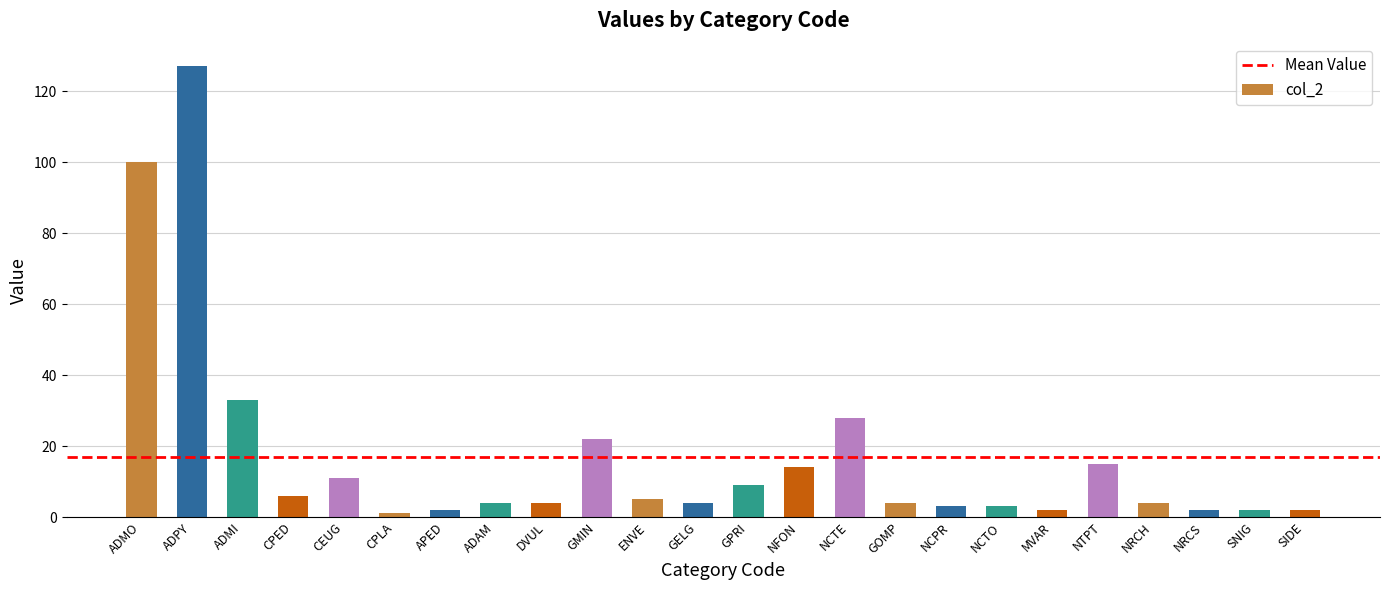

How many distinct data groups are displayed?

1